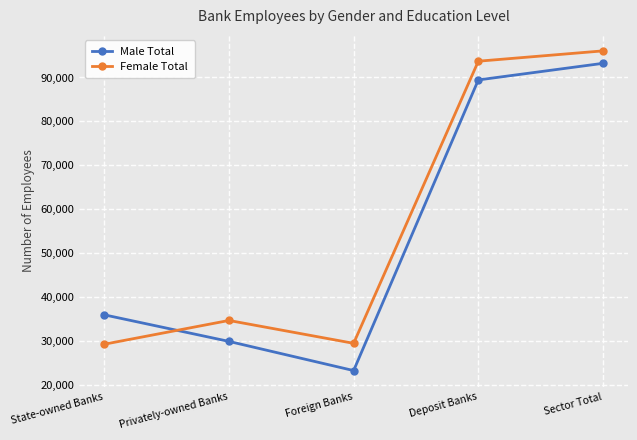

What is the average value of the Male Total series?

54399